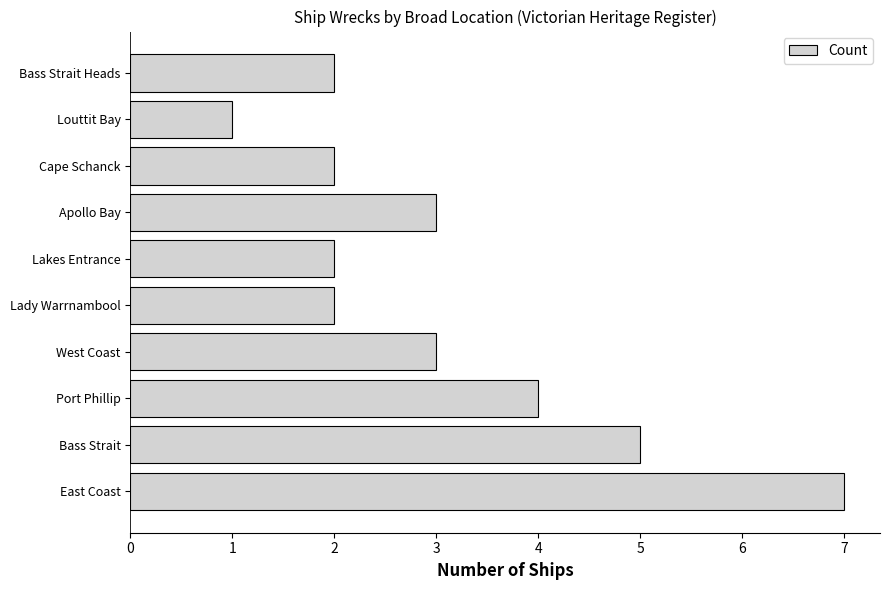

What is the sum of all values?

31